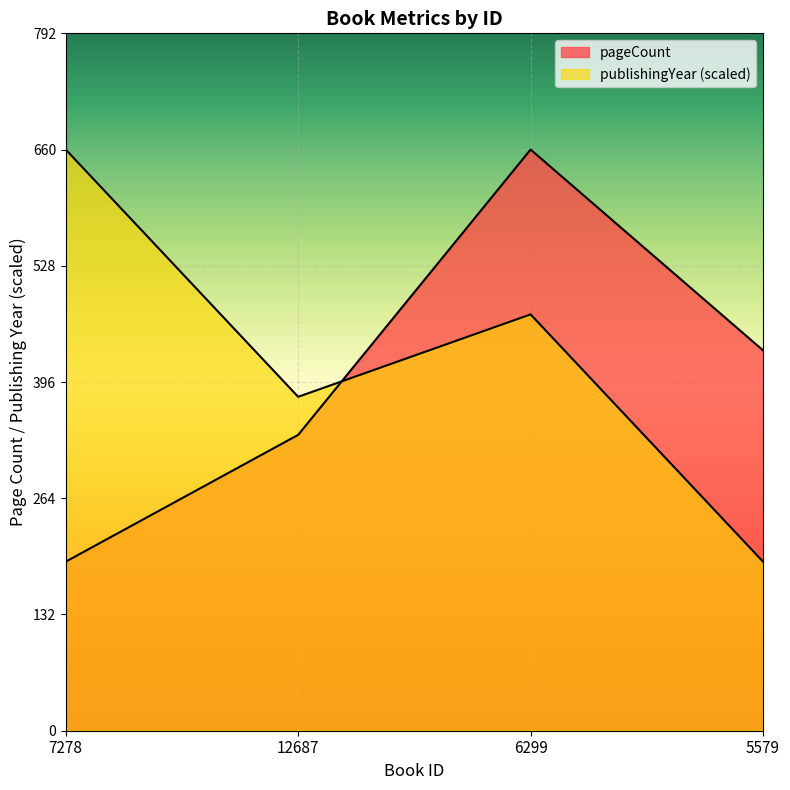

How many series are shown in this chart?

2